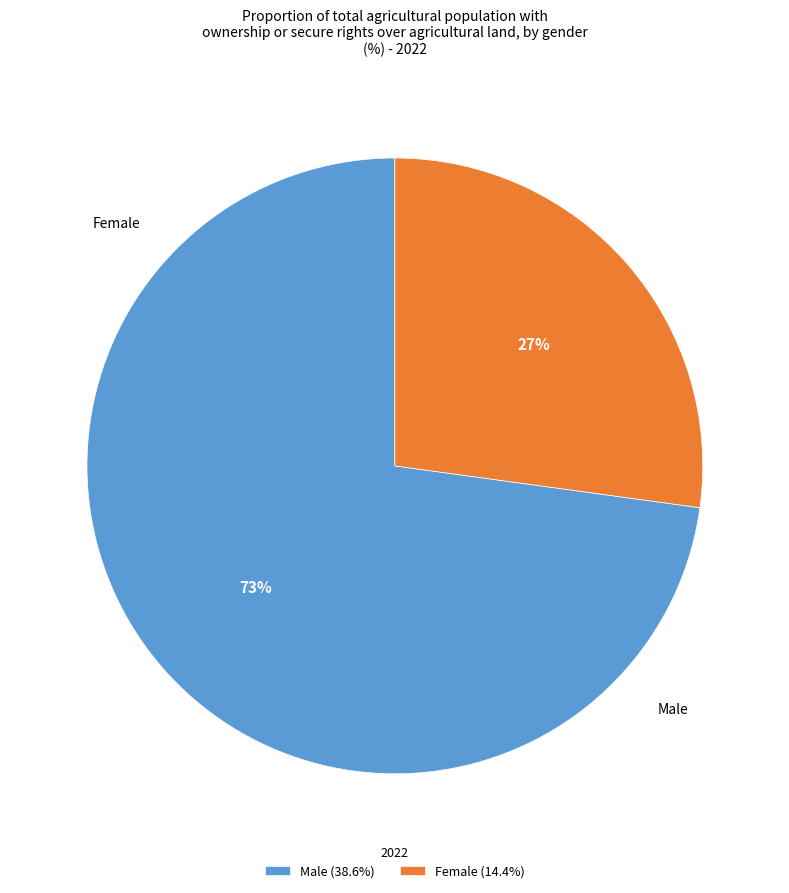

Is there a majority slice in this chart?

Yes